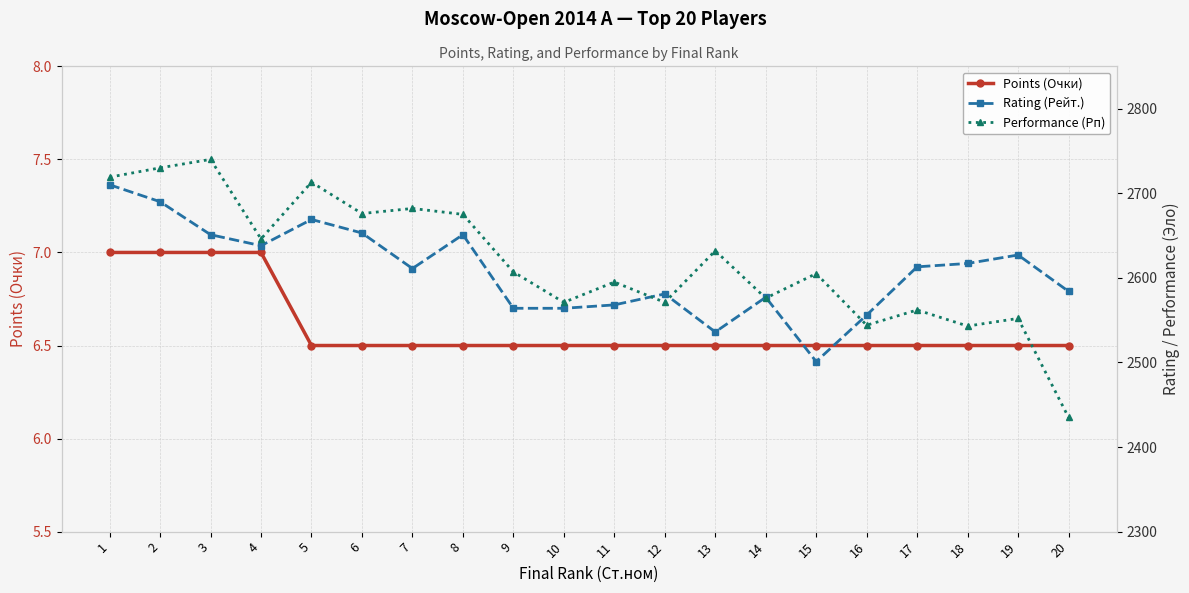

What is the greatest value displayed?

2740.0